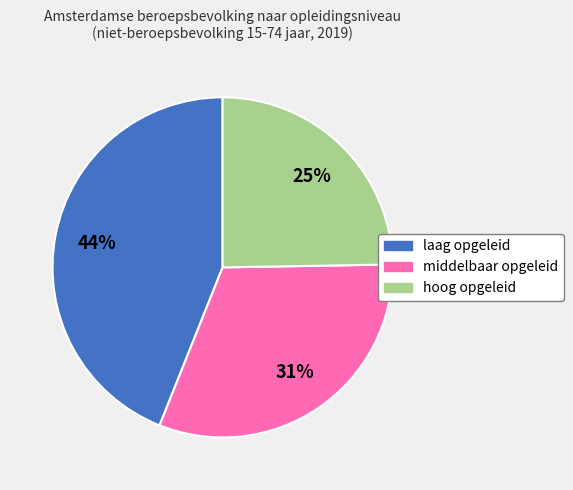

How many slices are in this pie chart?

3